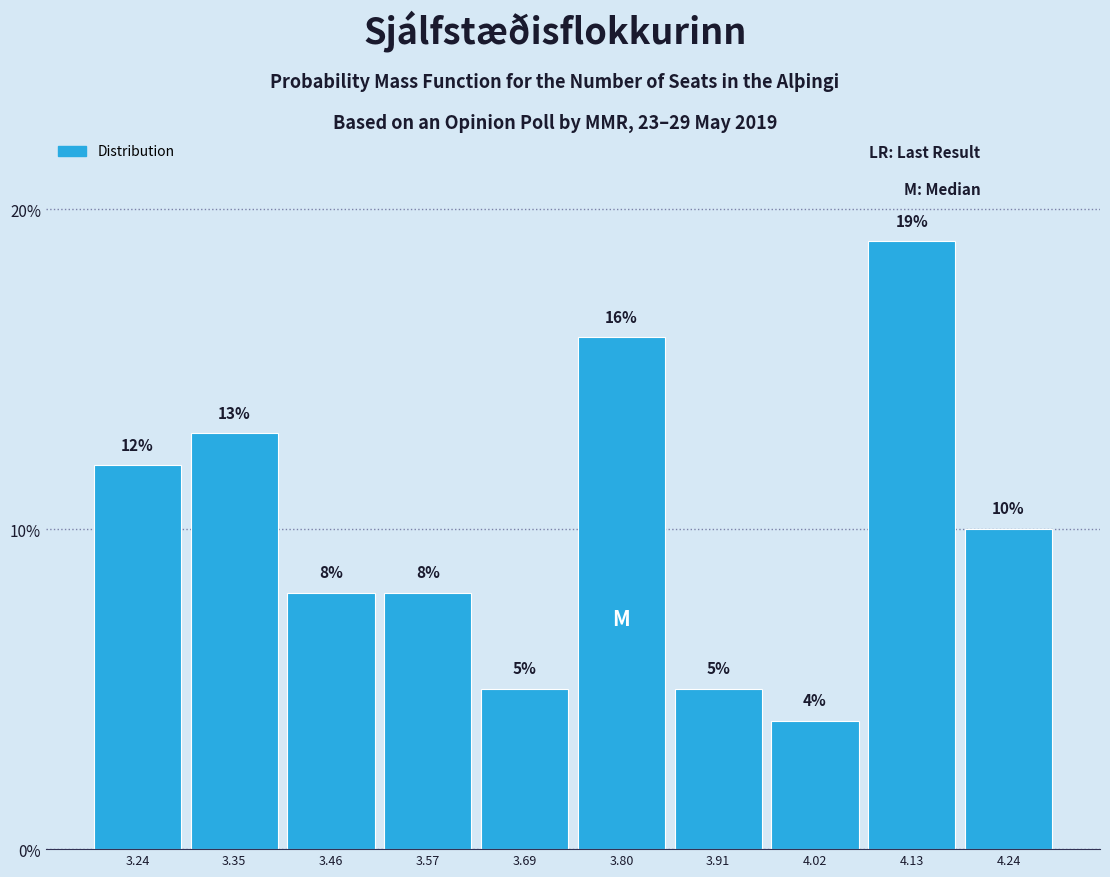

Which range on the x-axis has the tallest bar?

4.08 to 4.18